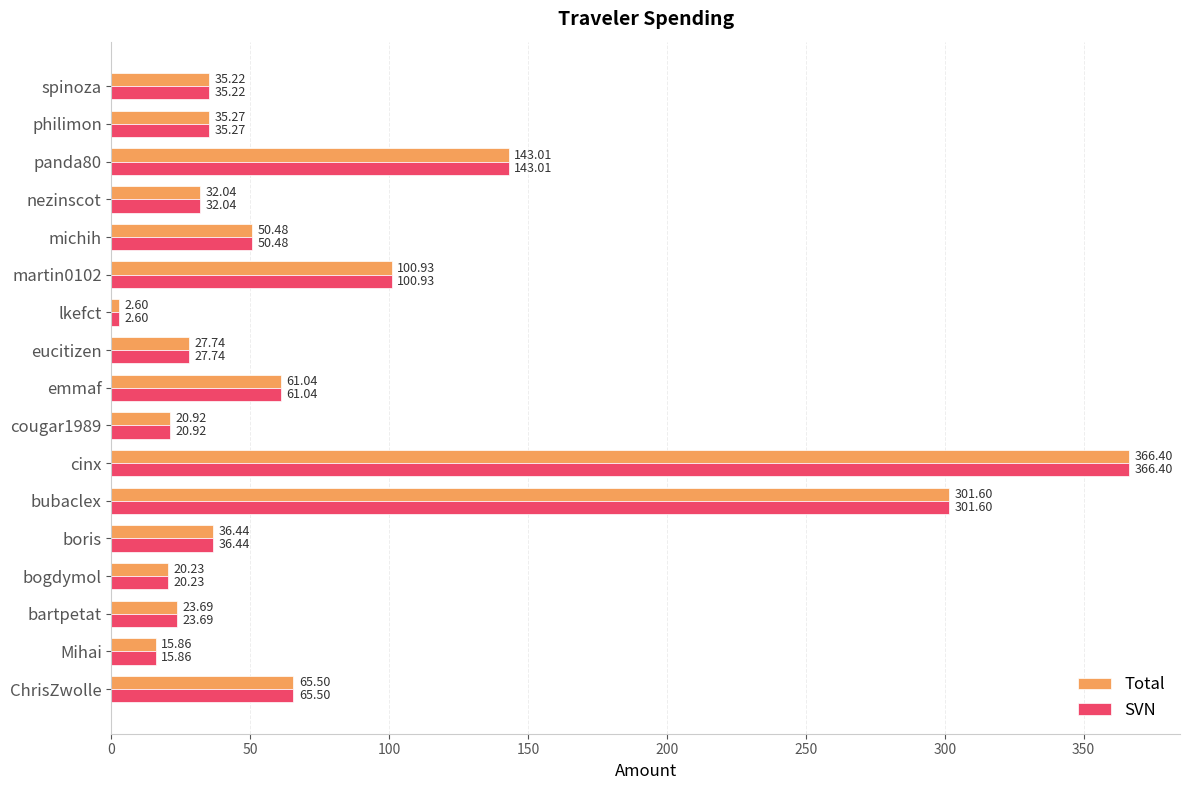

What is the difference between the maximum and minimum values in the SVN series?

363.8